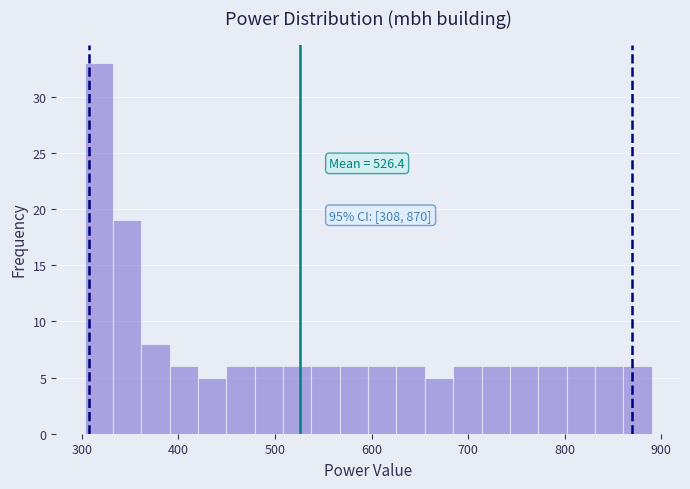

Around what value on the x-axis is the tallest bar? Give the approximate position of its centre, as read against the axis.

320